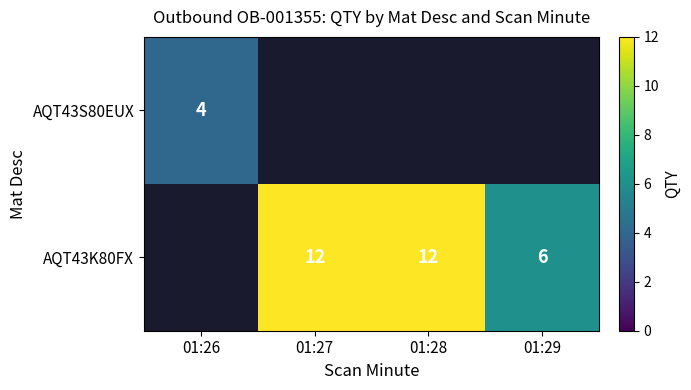

What is the greatest value displayed?

12.0